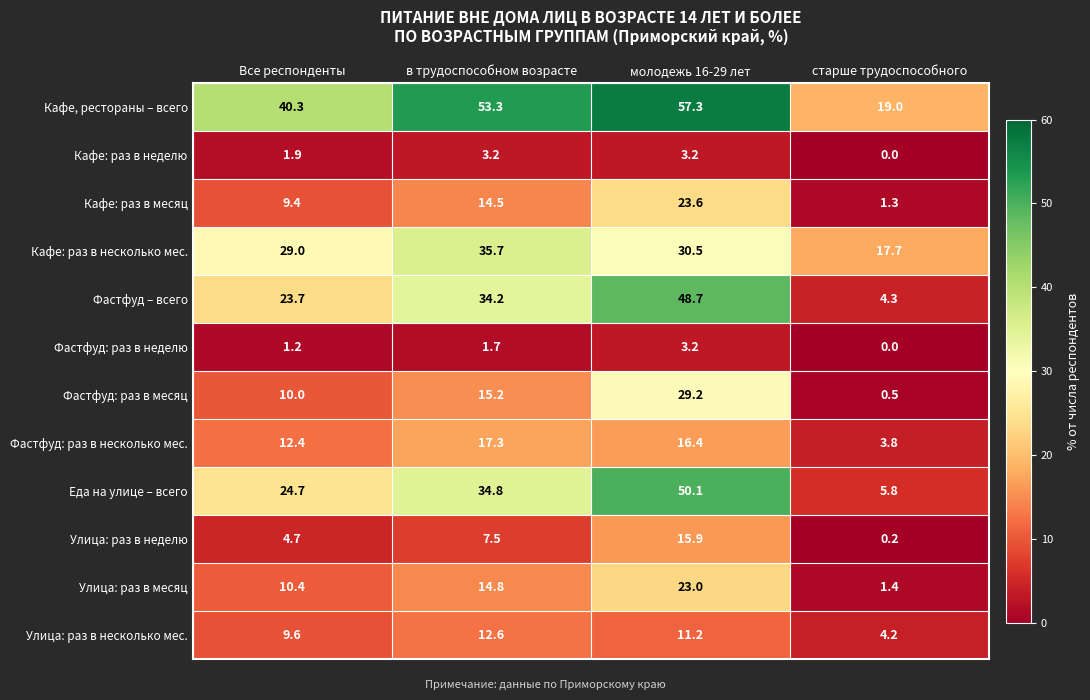

What is the difference between the second highest and minimum values in the Еда на улице – всего series?

29.0